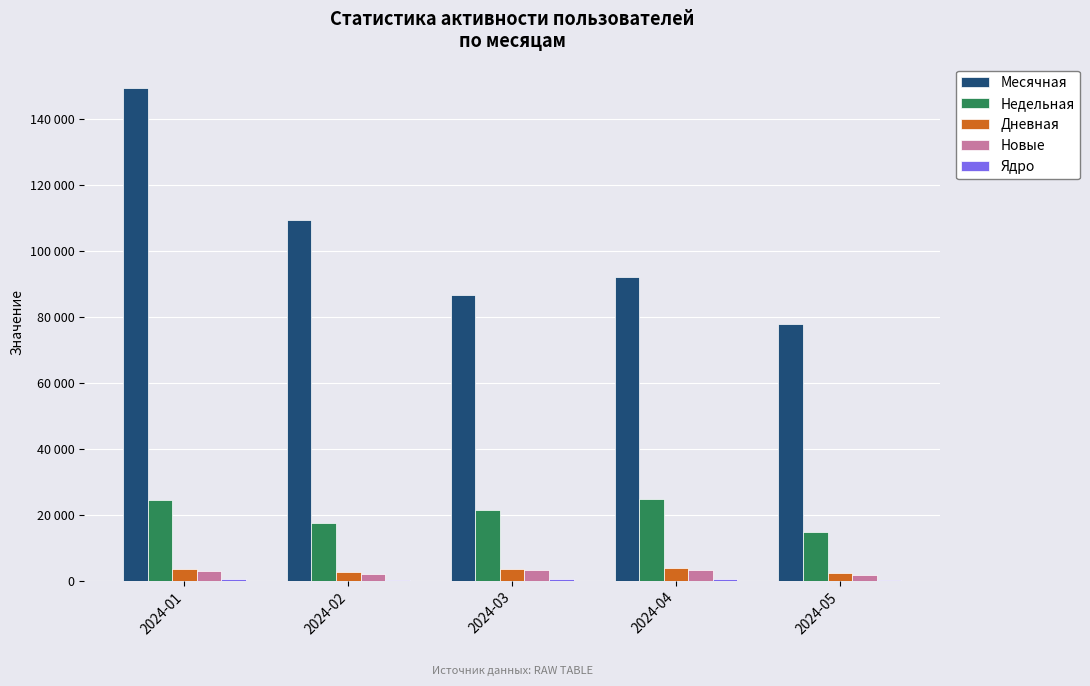

What is the greatest value displayed?

149399